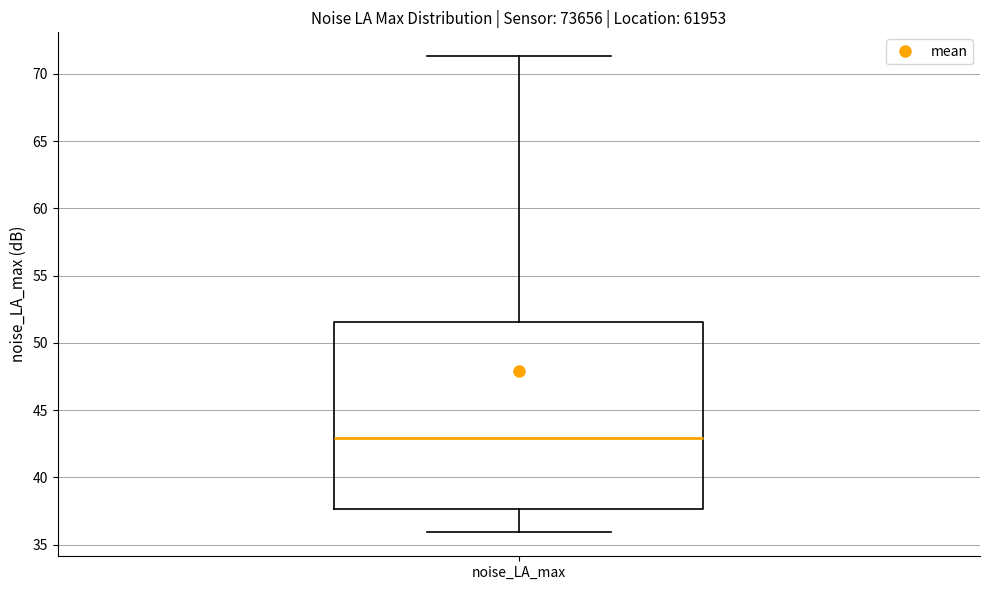

Transcribe this box plot: give where the median line is, the range the box spans, and where the two whiskers end, as read against the y-axis. The values are not printed on the chart, so give them approximately, as read against the axis.

median 43.0, box 37.5 to 51.5, whiskers 36.0 to 71.5